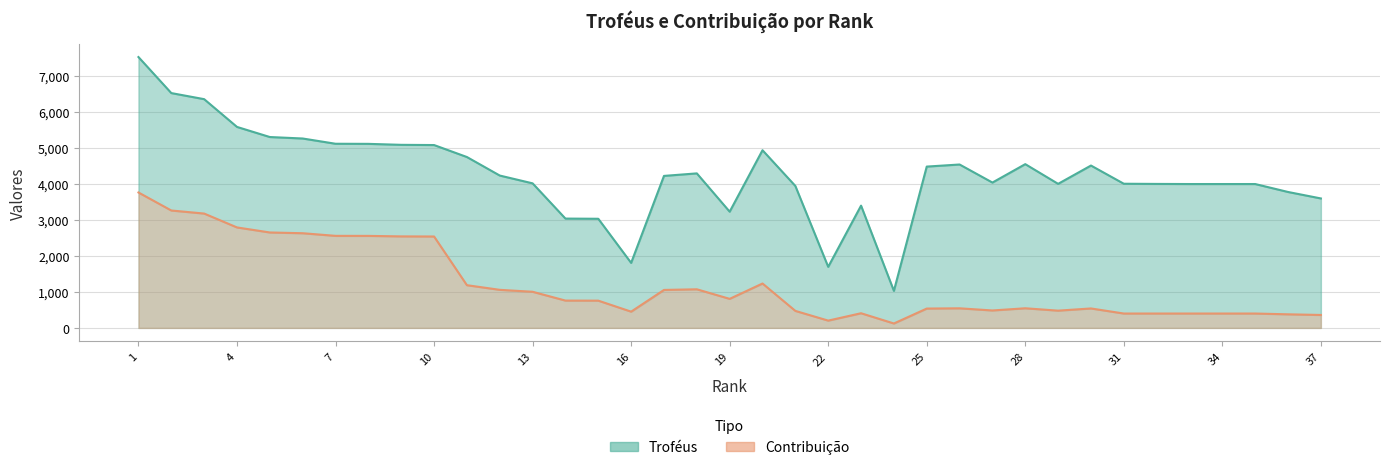

What is the minimum value shown in the chart?

123